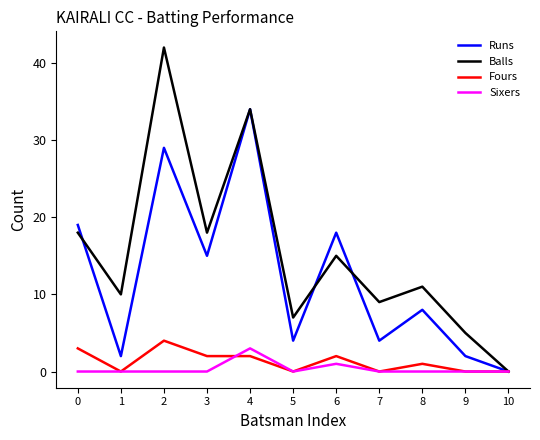

What is the greatest value displayed?

42